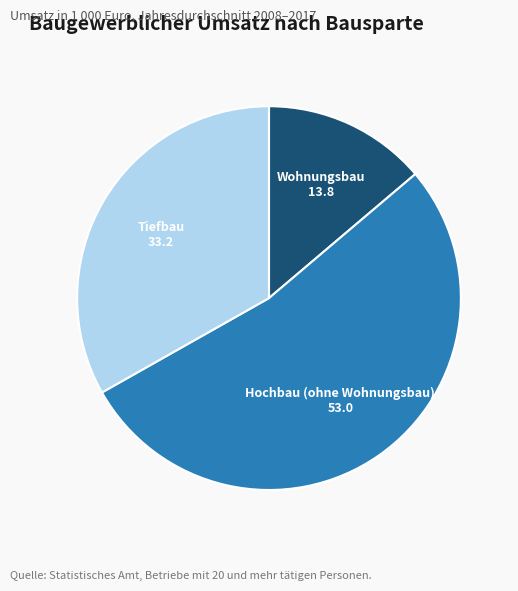

True or false: Hochbau (ohne Wohnungsbau) accounts for 53% of the total.

True